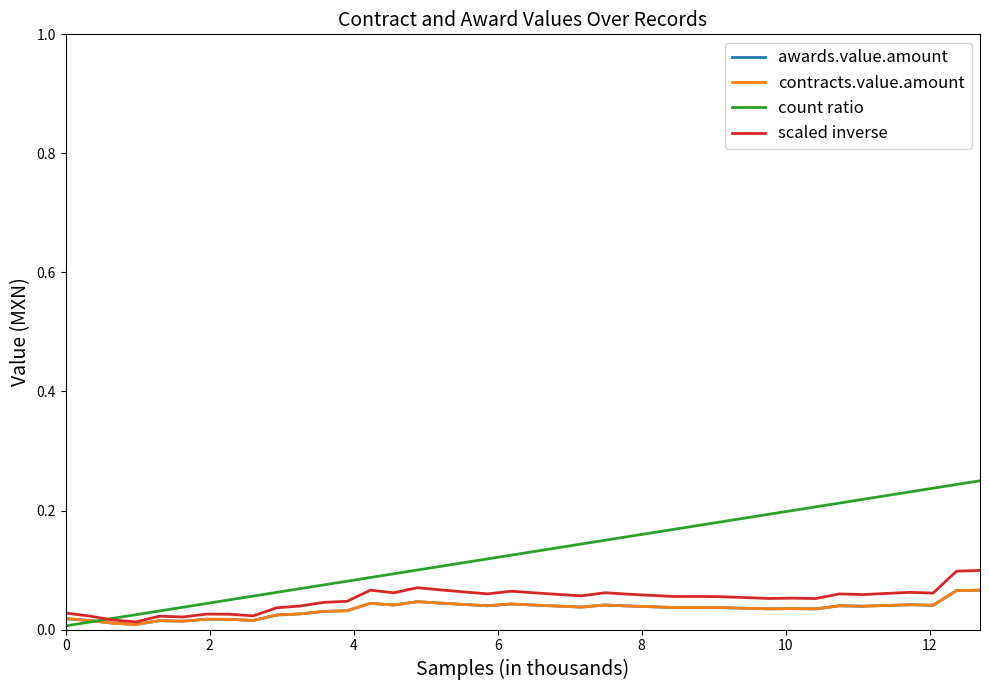

Does the chart display data point markers on the line(s)?

No